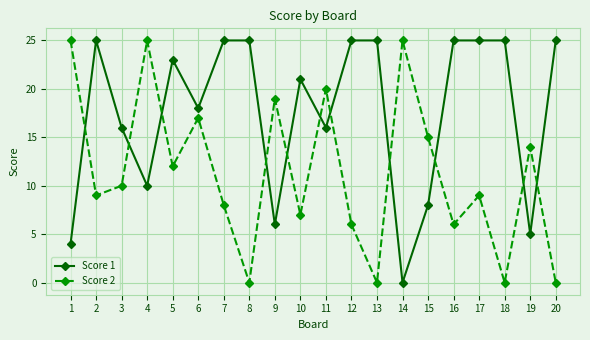

Is it true that Score 2 equals 7 at 10?

True